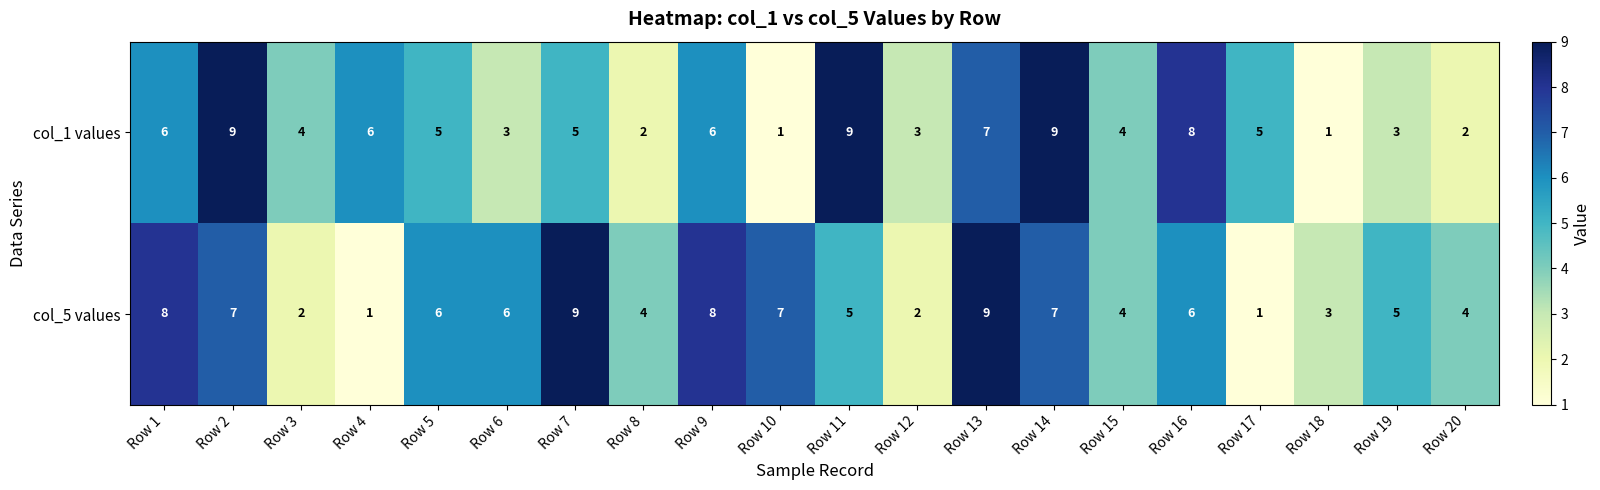

Between Row 4 and Row 20, which series saw the biggest shift?

col_1 values